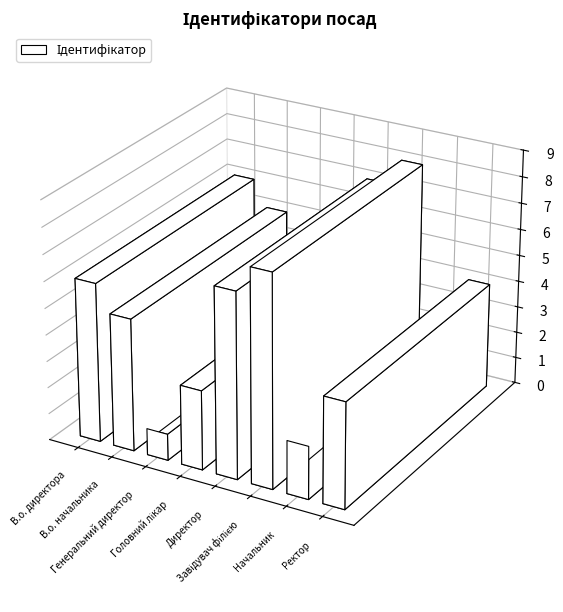

What is the sum of all values?

36